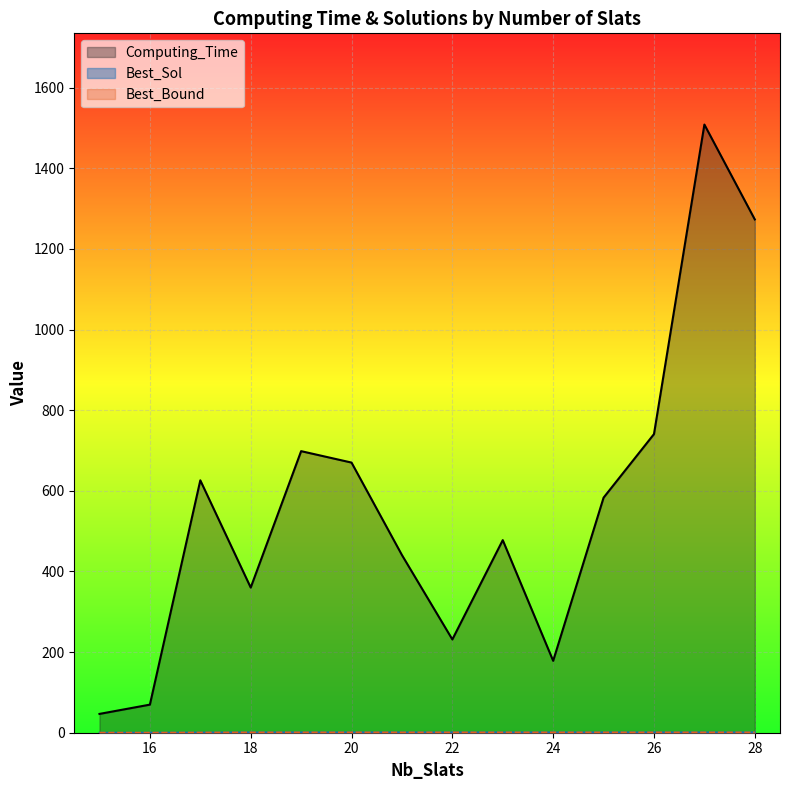

Between 20 and 18, which is larger?

20